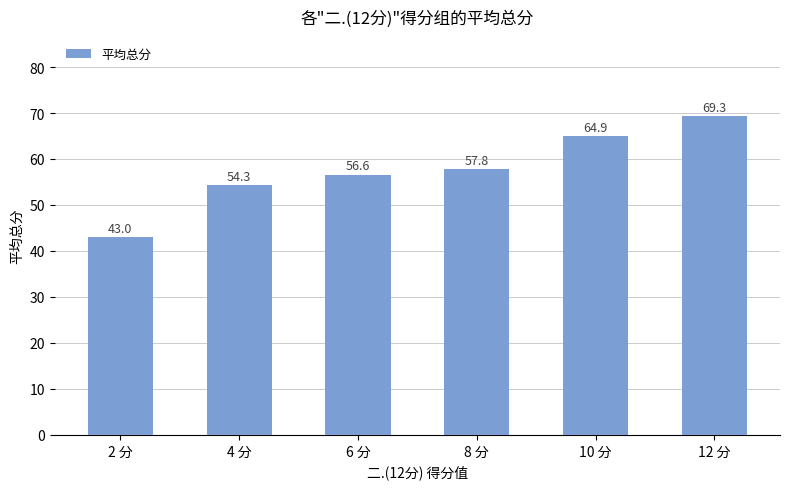

Read the value at 4 分.

54.3